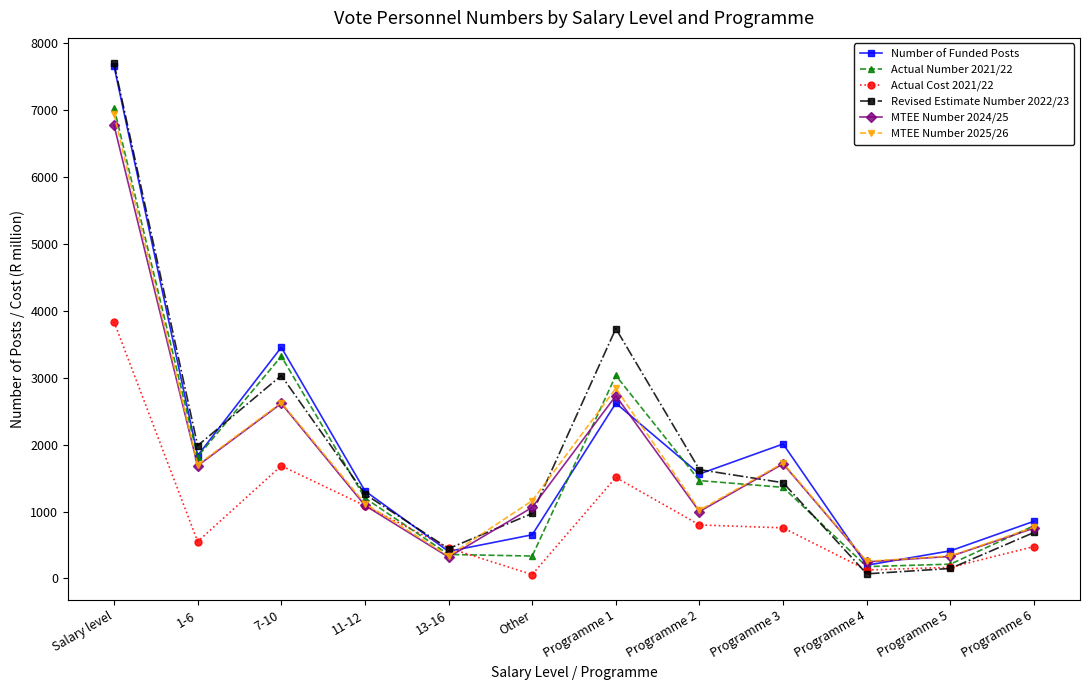

The value of MTEE Number 2025/26 at 7-10 is 2627.6. True or false?

True